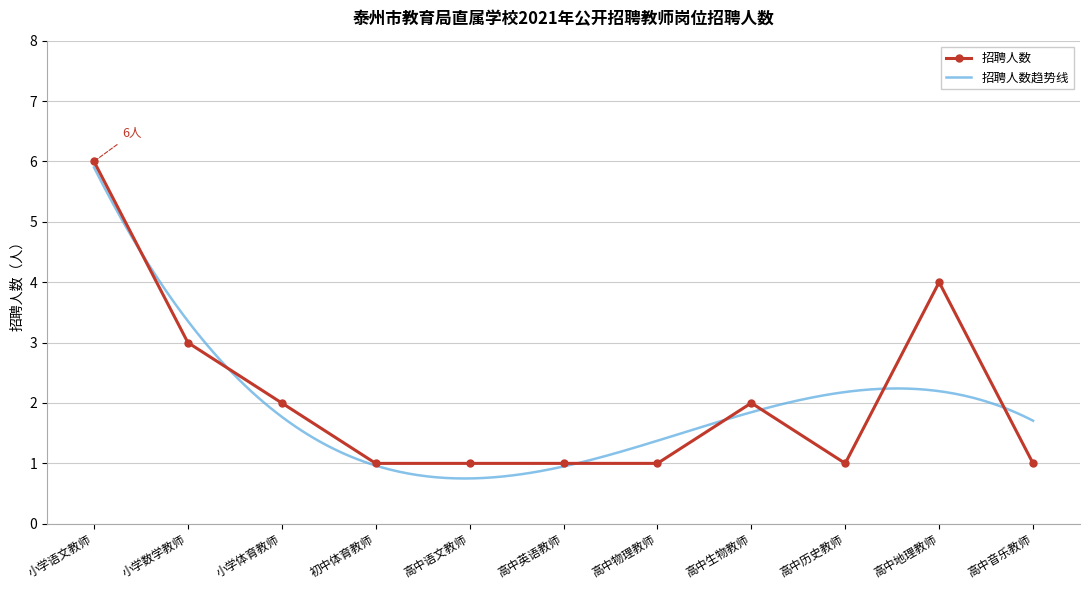

At which label is the value closest to 3?

小学数学教师